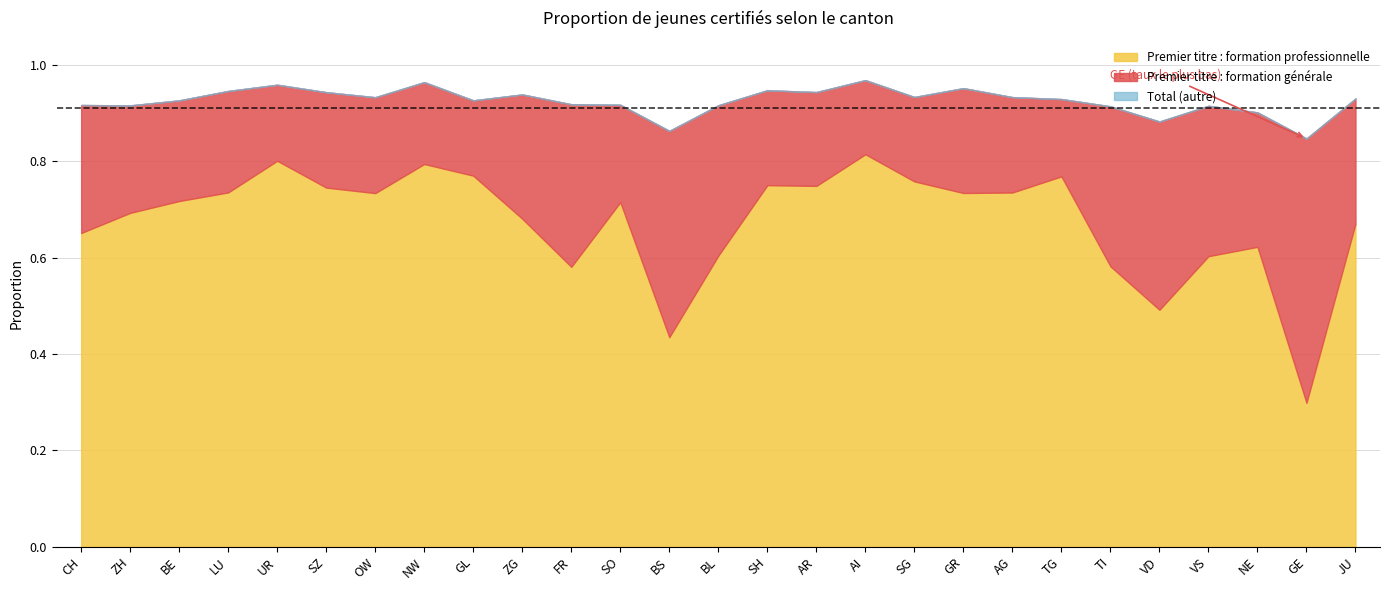

List the labels in order of Total value, smallest first.

GE, BS, VD, NE, TI, VS, ZH, BL, CH, SO, FR, BE, GL, TG, JU, OW, AG, SG, ZG, SZ, AR, LU, SH, GR, UR, NW, AI